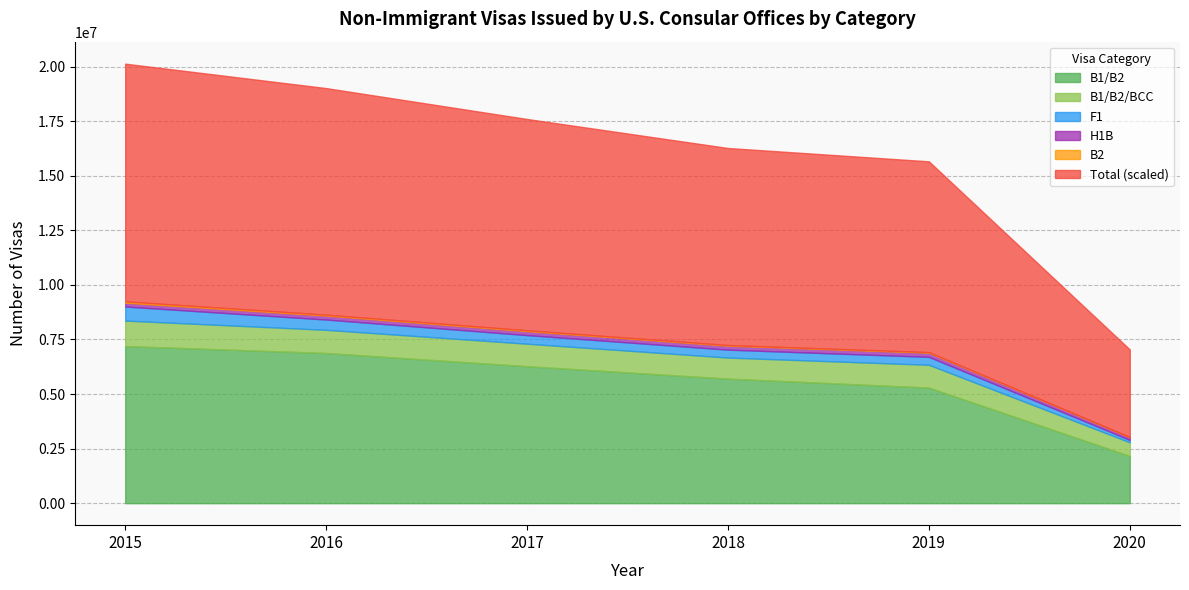

Reading left to right, what are all the values shown in this chart?

B1/B2: 7199807	6881797	6276851	5708278	5297439	2164021
B1/B2/BCC: 1166668	1060390	1030460	962888	1042961	625726
F1: 644233	471728	393573	362929	364204	111387
H1B: 172748	180057	179049	179660	188123	124983
B2: 63387	43564	42037	32428	28829	5276
Total (scaled): 10891745	10381491	9681913	9028026	8742068	4013210